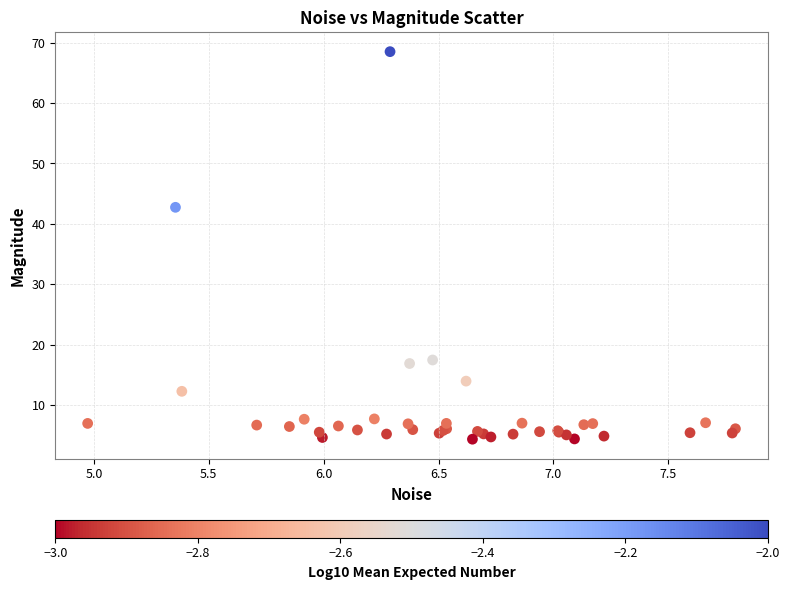

What Y value in the scatter plot is closest to 36?

42.7